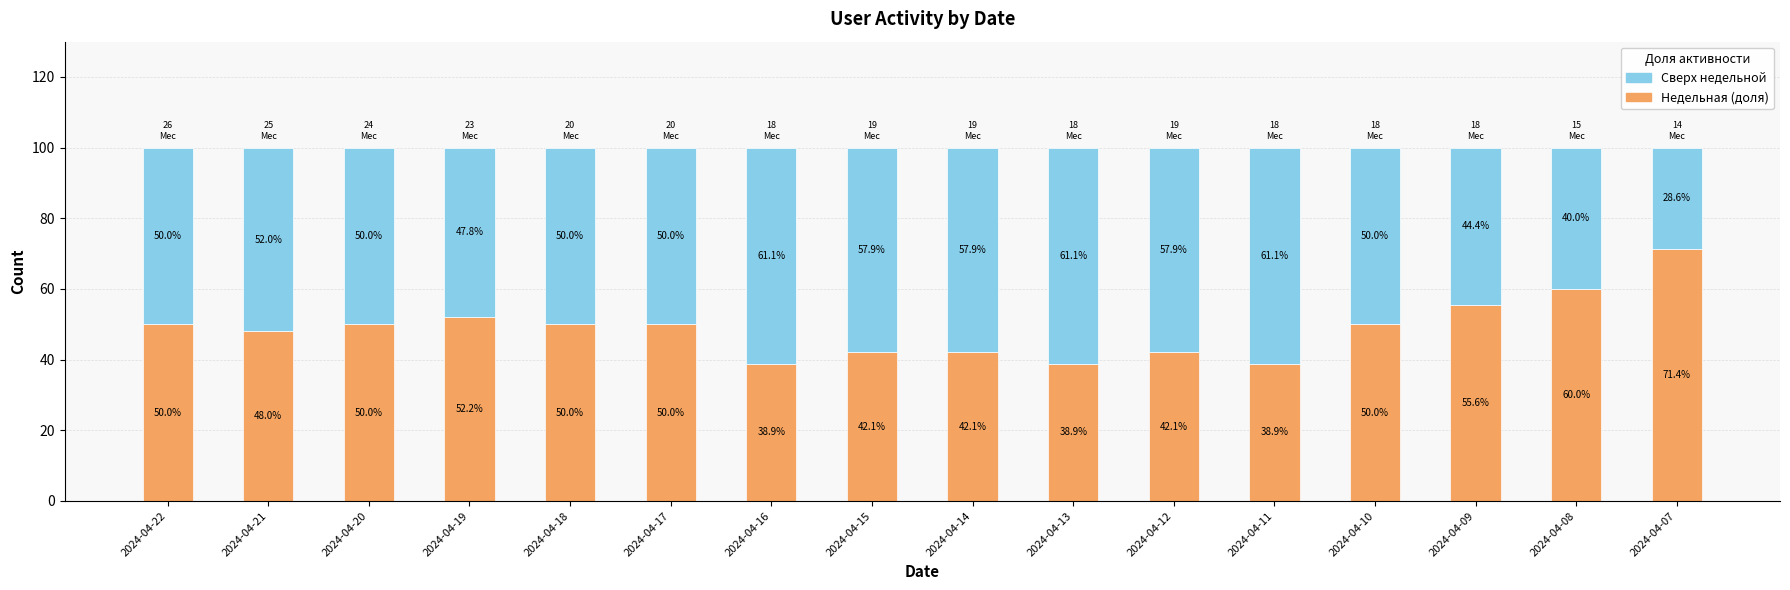

What is the sum of the Недельная (доля) values at 2024-04-19 and 2024-04-22?

102.2